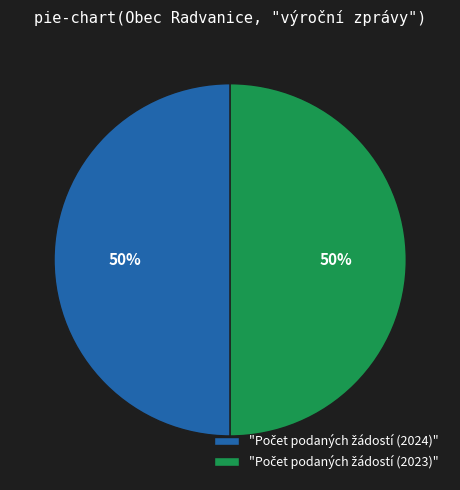

To the nearest percent, what is the average slice percentage?

50%